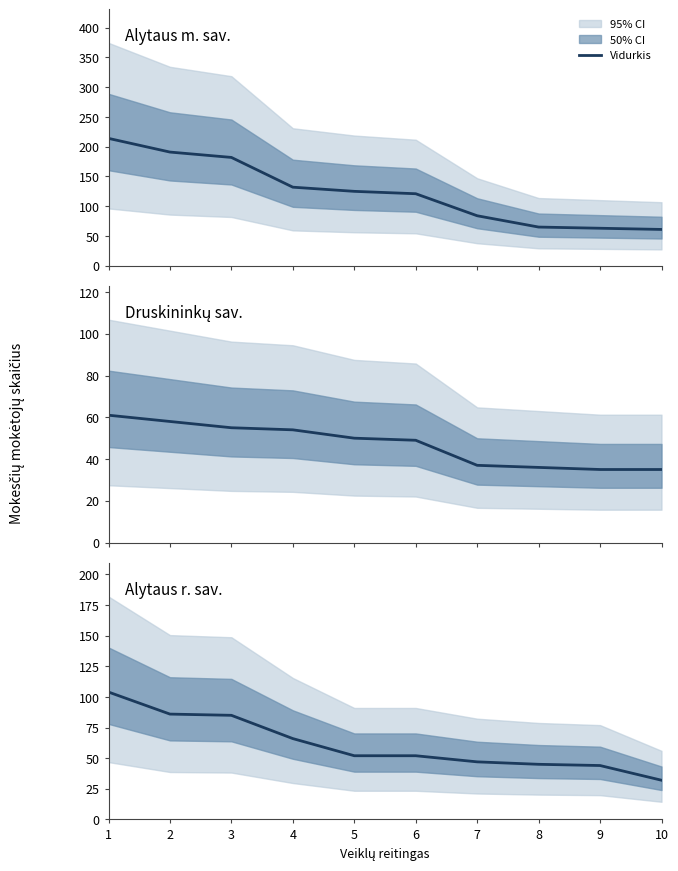

True or false: Druskininkų sav. has more than 0 interior local peaks.

False